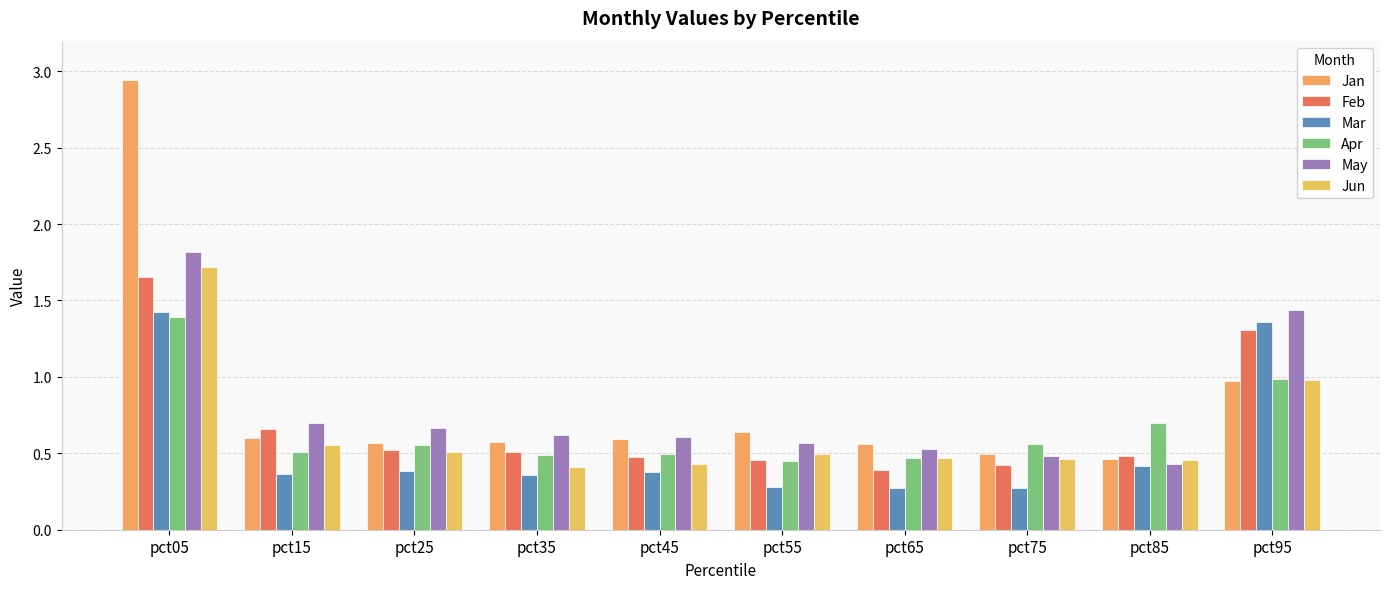

How many distinct data groups are displayed?

6